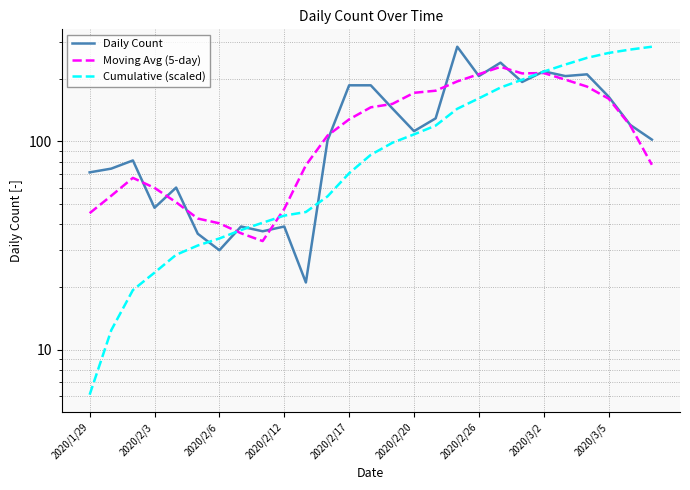

True or false: Cumulative (scaled) and Daily Count cross at least once.

True